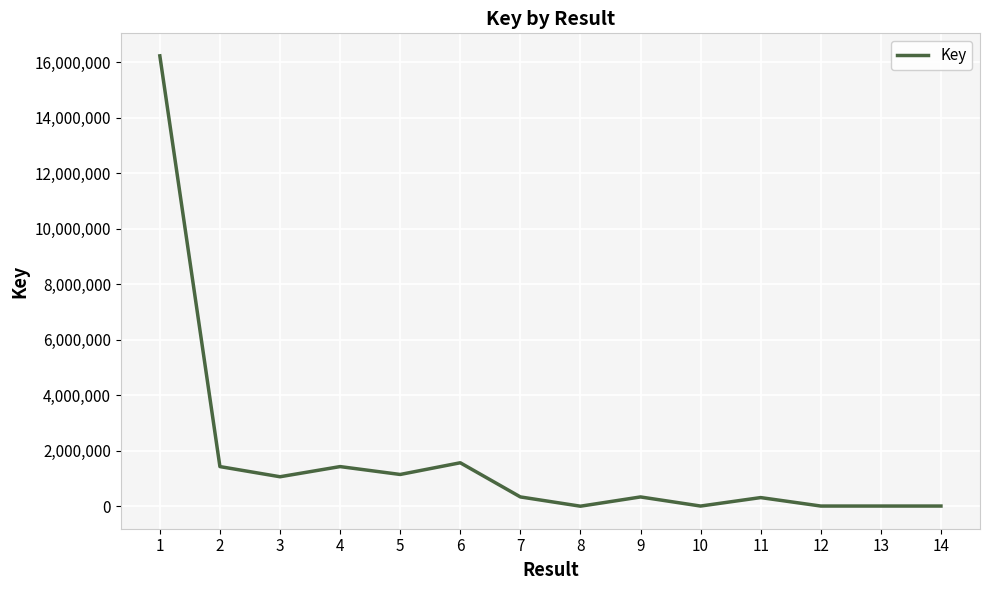

The value at 8 is 760. True or false?

True